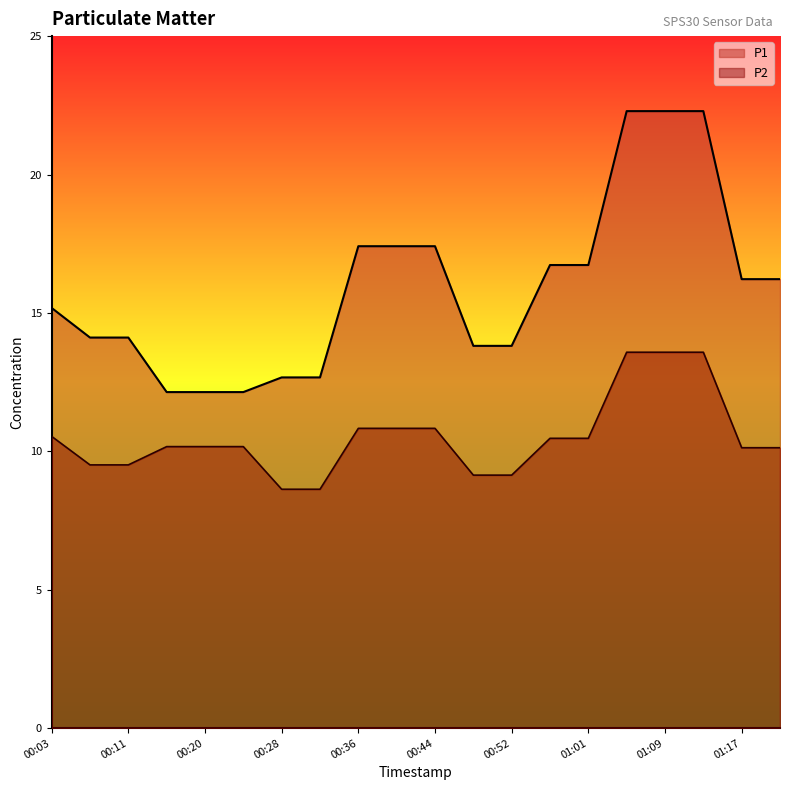

What is the label of the 15th point from the right?

00:24